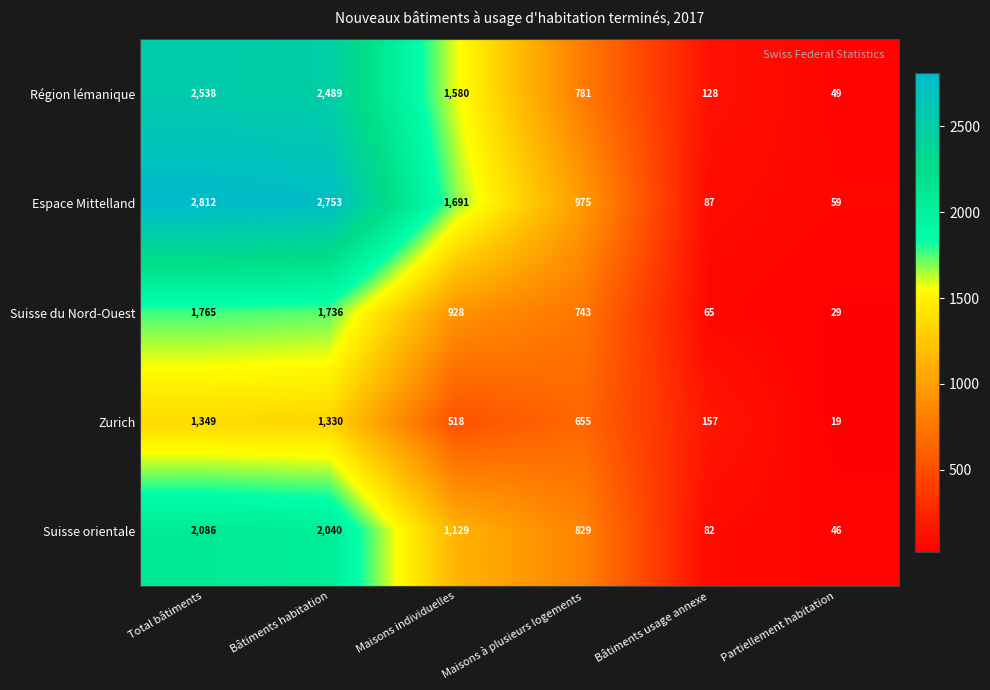

Rank the series by their maximum value, from highest to lowest.

Espace Mittelland, Région lémanique, Suisse orientale, Suisse du Nord-Ouest, Zurich